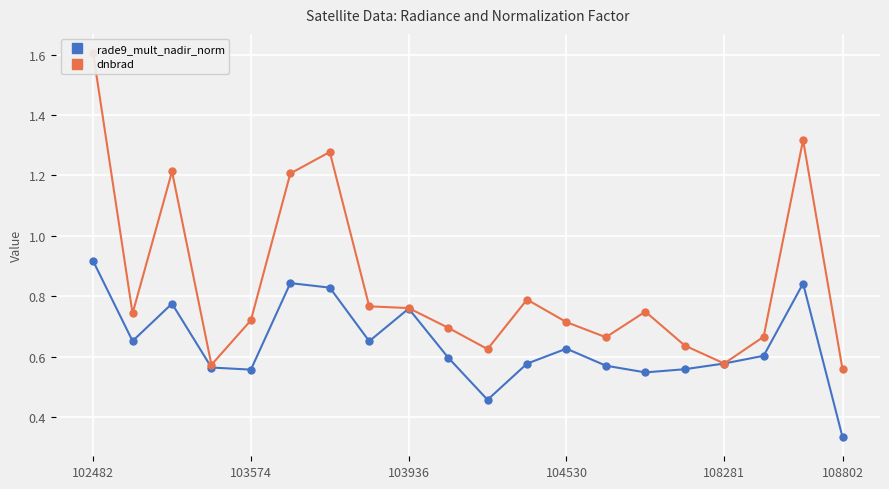

What are all the series names shown in the legend?

rade9_mult_nadir_norm, dnbrad